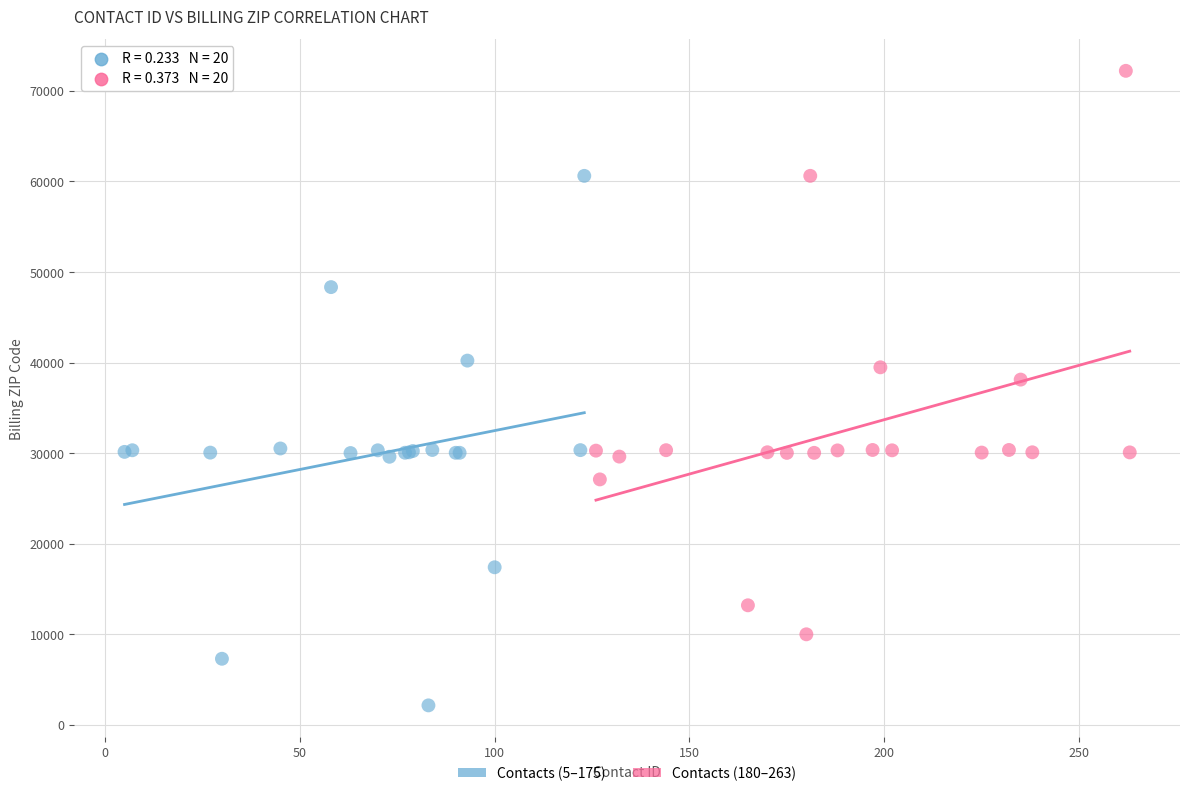

Which series contains the highest Y value?

Contacts (180–263)